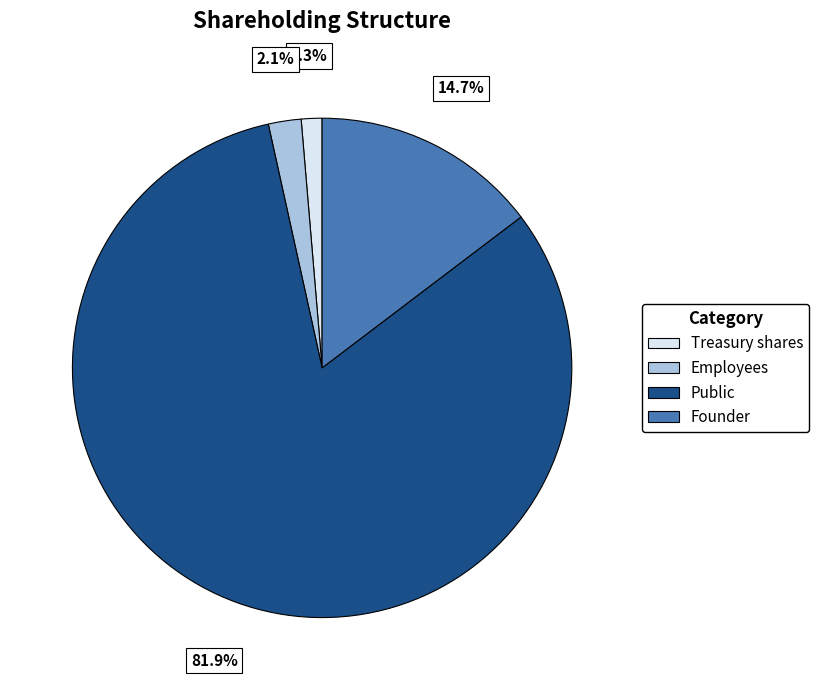

Which has a higher value, Employees or Public?

Public